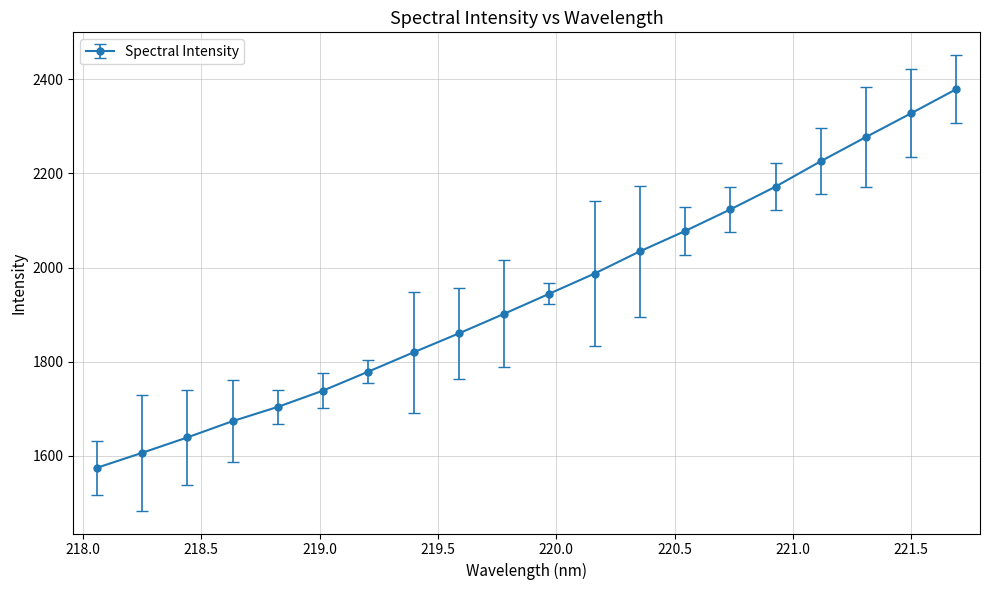

True or false: the data has more than 0 interior local peaks.

False